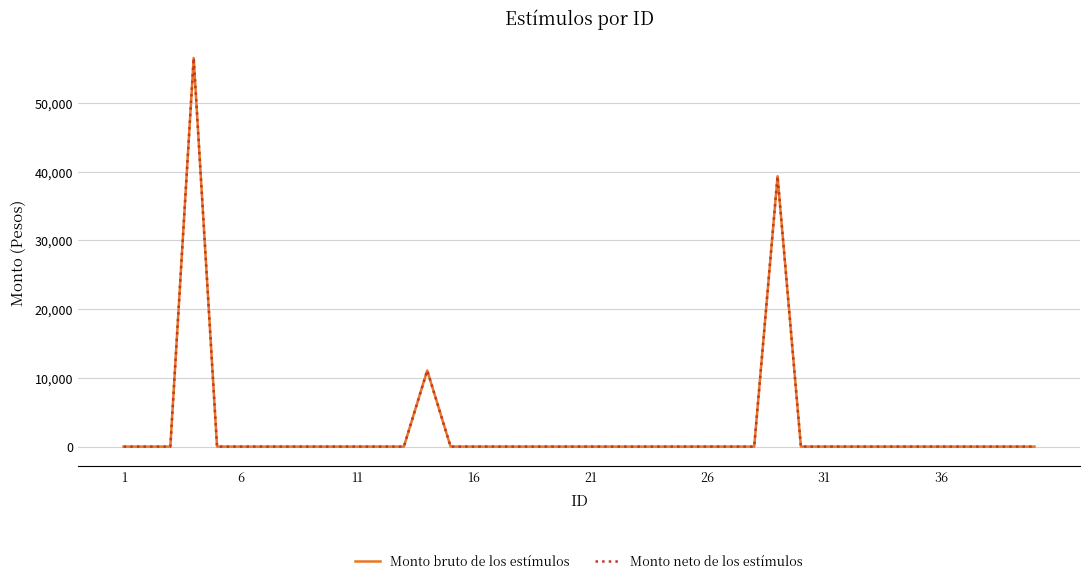

What is the greatest value displayed?

56507.5